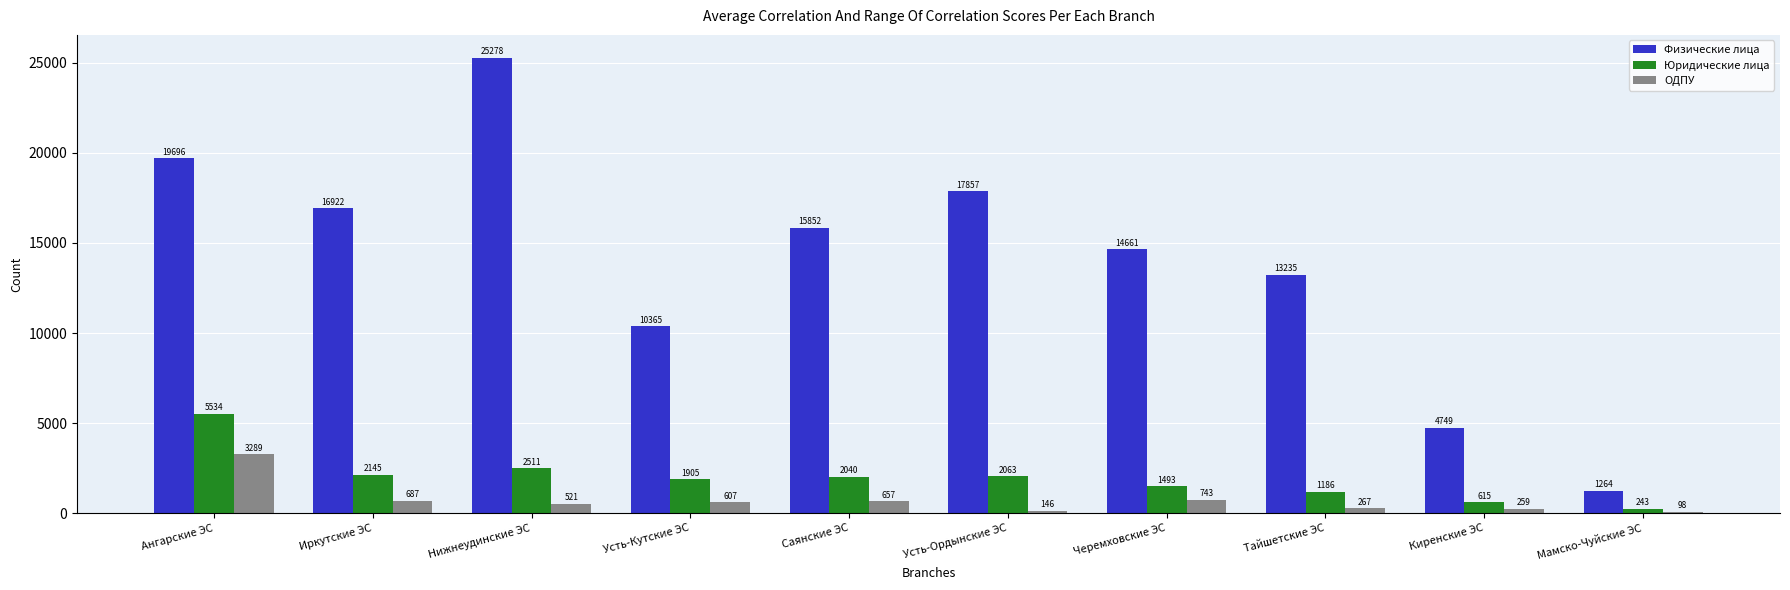

Which label corresponds to the smallest value in the chart?

Мамско-Чуйские ЭС